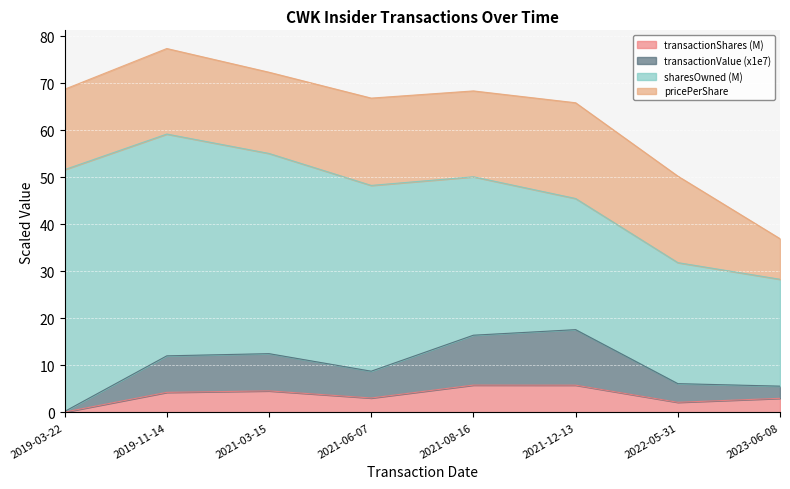

How many lines are shown in the chart?

4